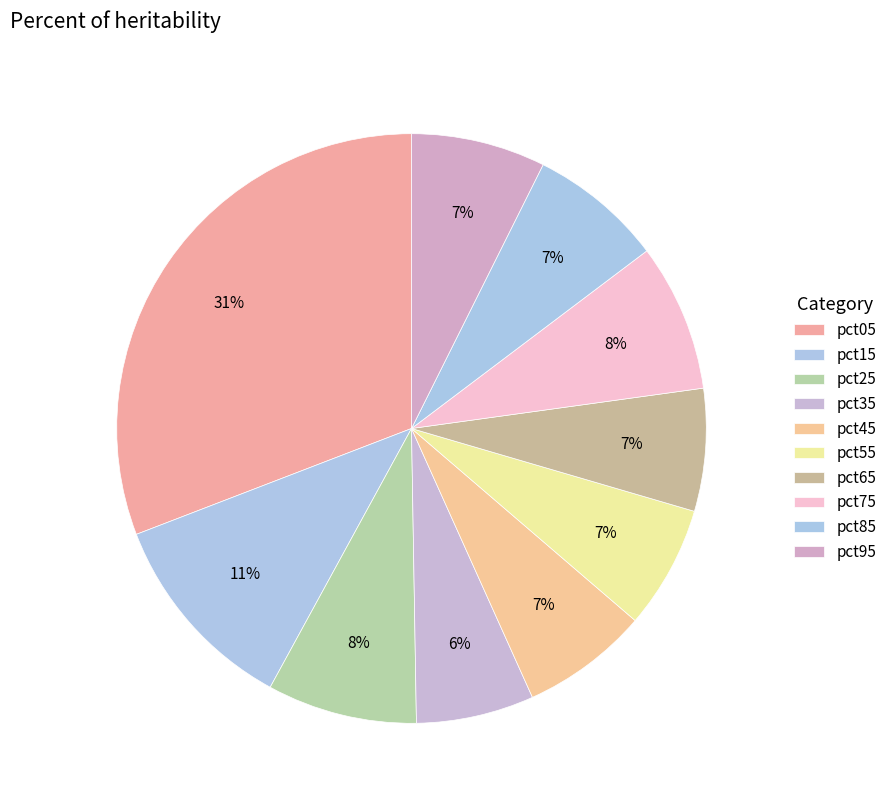

To the nearest percent, what is the average slice percentage?

10%